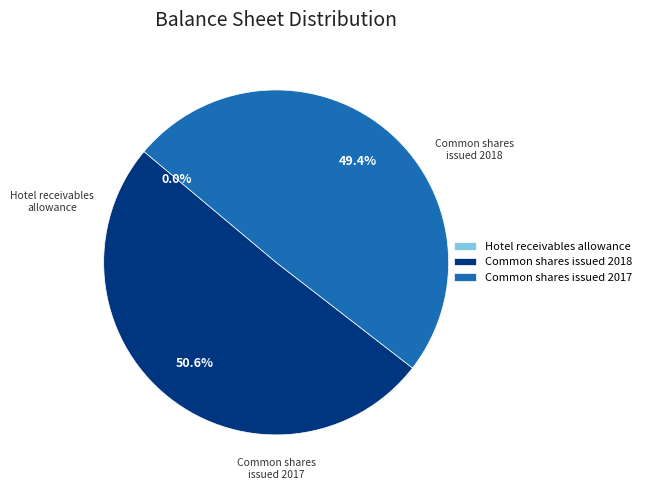

What percentage is NOT represented by Common shares issued 2017?

50.6%